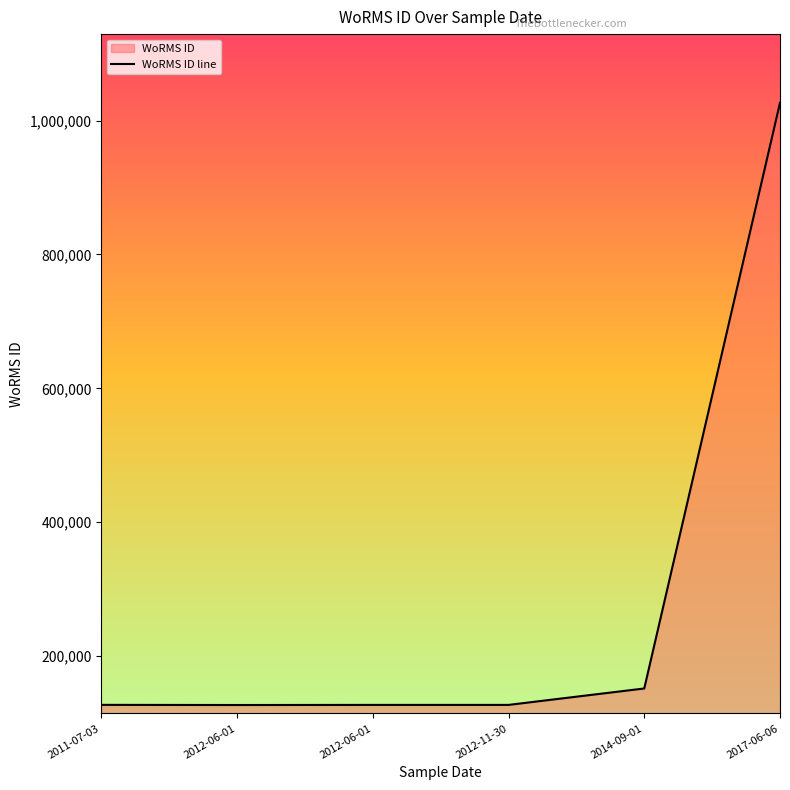

Reading left to right, list all the values displayed in this chart.

127036	126816	126975	126975	151523	1026595